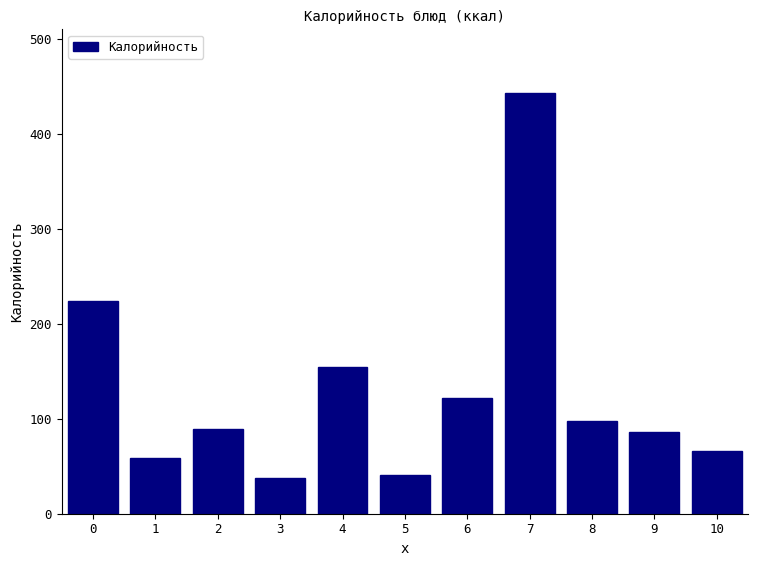

Reading left to right, list all the values displayed in this chart.

0=224.1	1=58.7	2=89.1	3=38.0	4=154.8	5=41.0	6=121.4	7=443.3	8=97.9	9=86.2	10=65.7